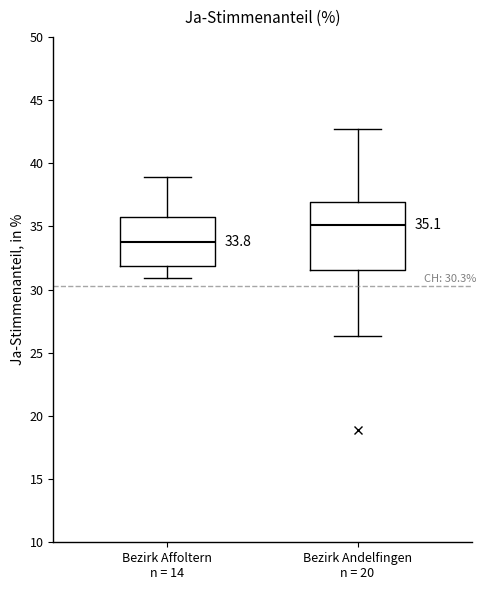

Comparing the boxes themselves (not the whiskers), which one is the tallest?

Bezirk Andelfingen n = 20